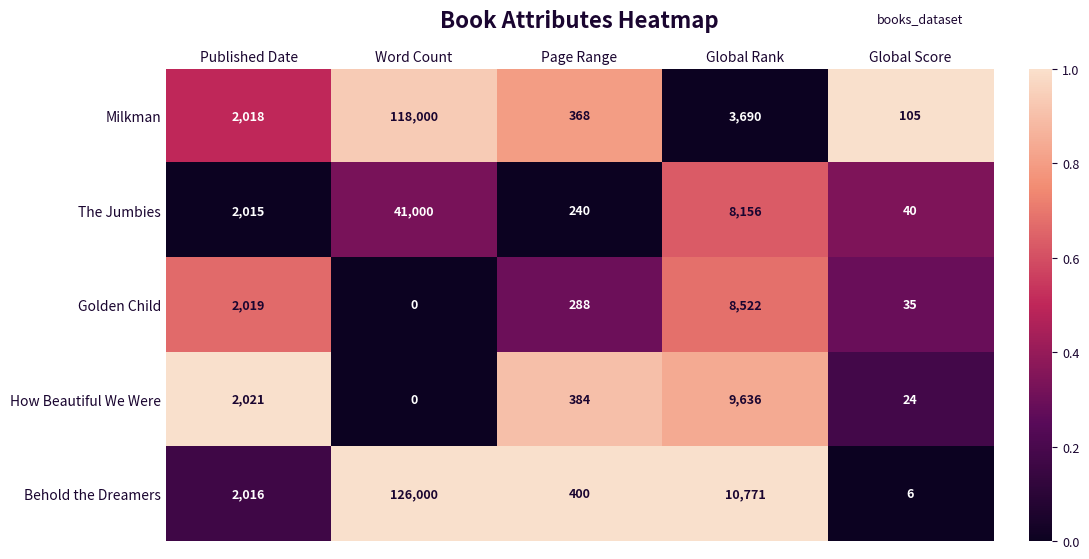

Count the number of data series in this chart.

5